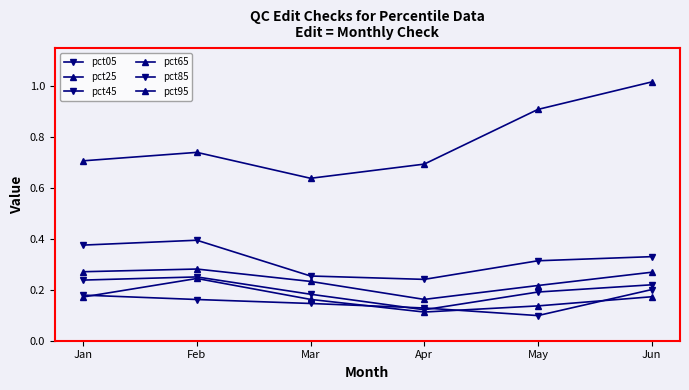

The value of pct45 at Jan is 0.2. True or false?

True